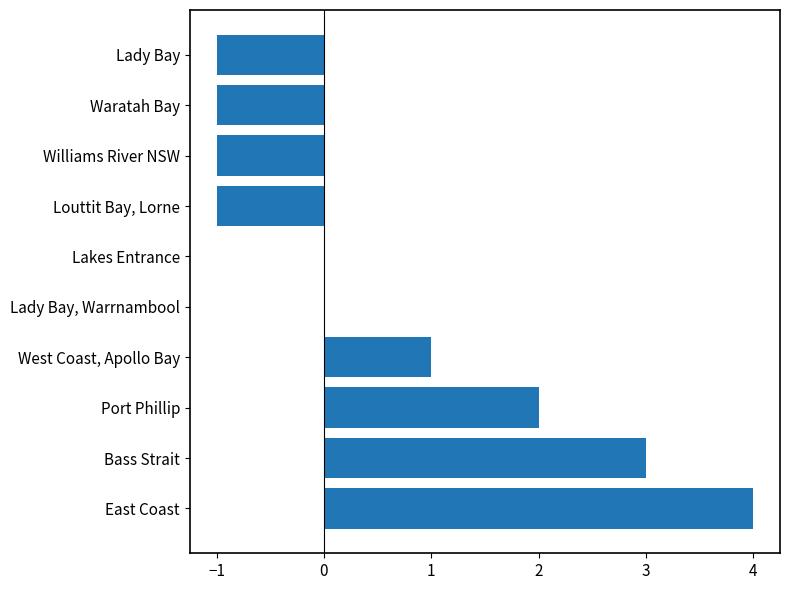

Between West Coast, Apollo Bay and Waratah Bay, which is larger?

West Coast, Apollo Bay